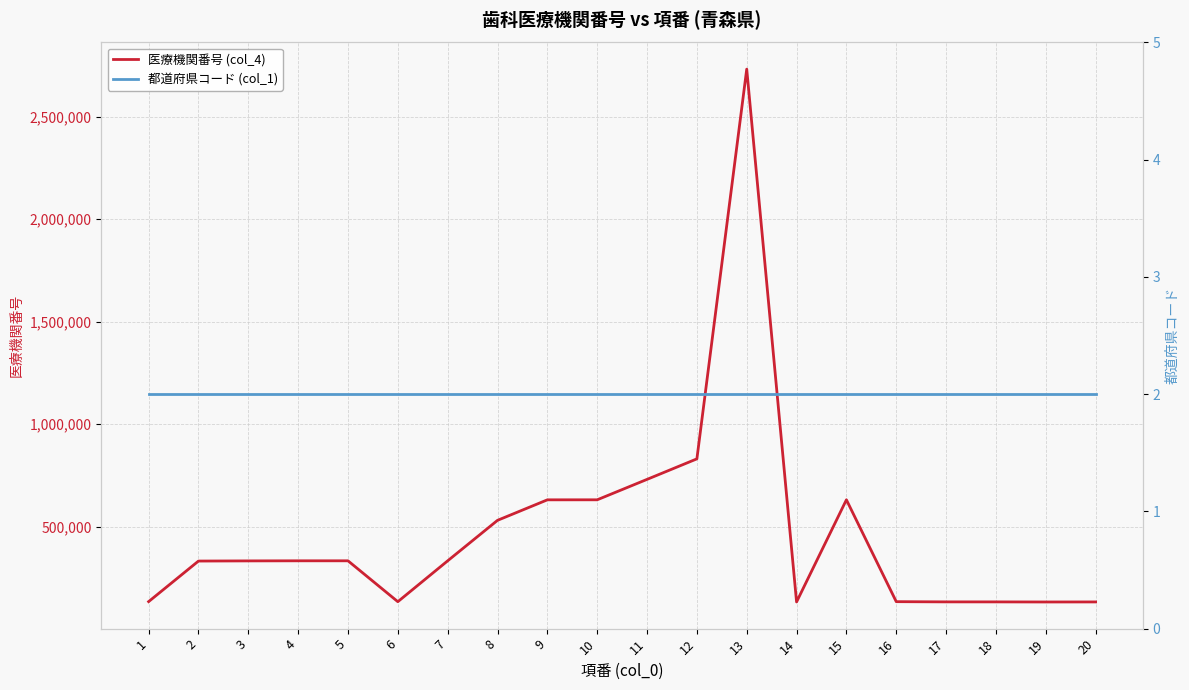

What are all the series names shown in the legend?

医療機関番号 (col_4), 都道府県コード (col_1)